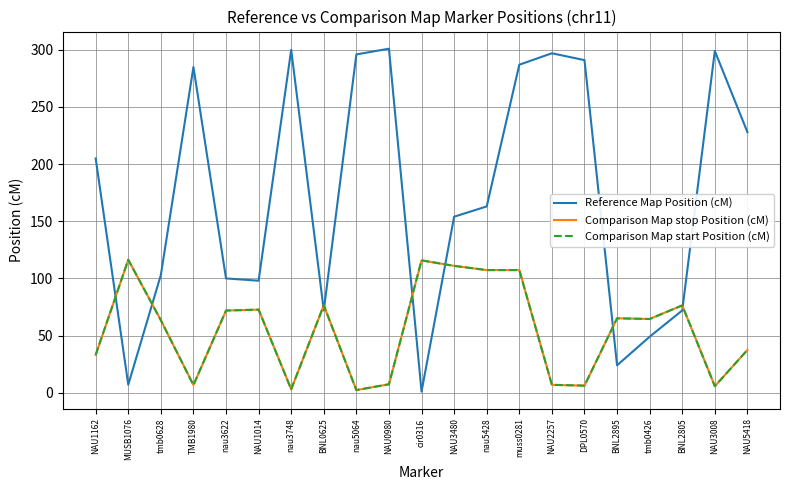

Does the chart have visible grid lines?

Yes